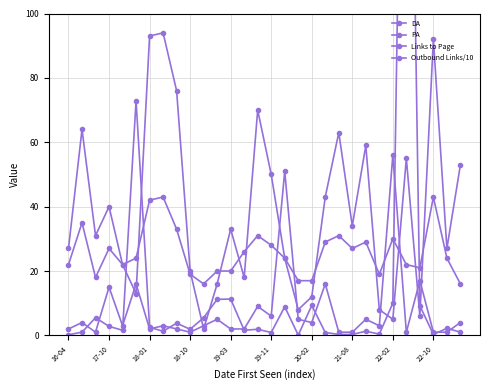

Which series changed the most between 20 and 29?

PA